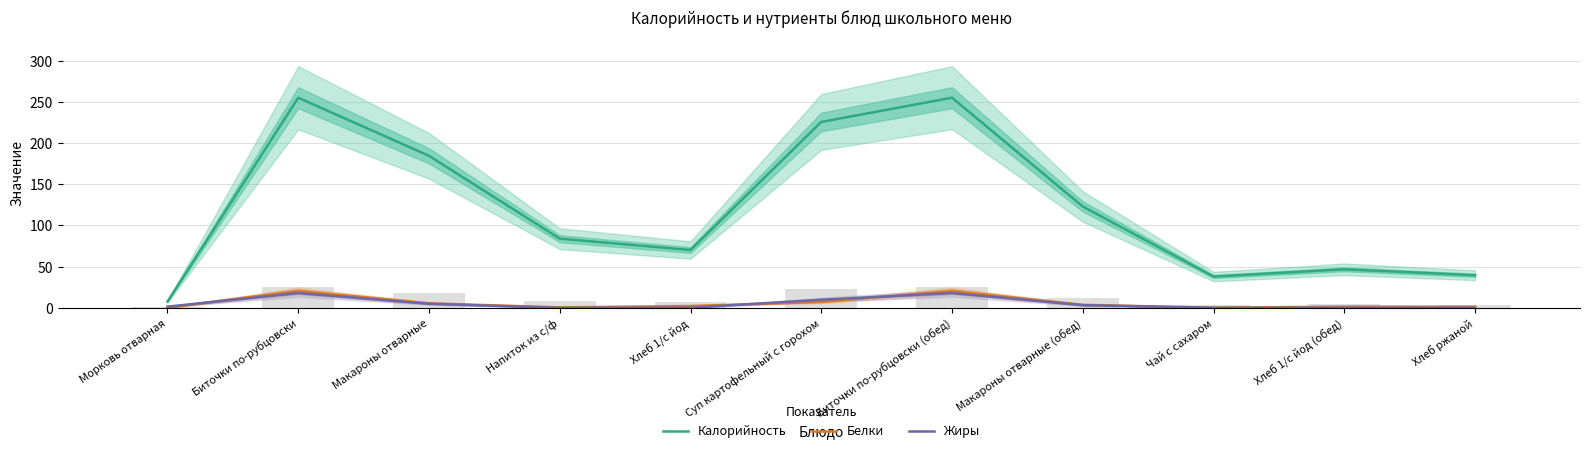

Is it true that Калорийность equals 184.5 at Макароны отварные?

True